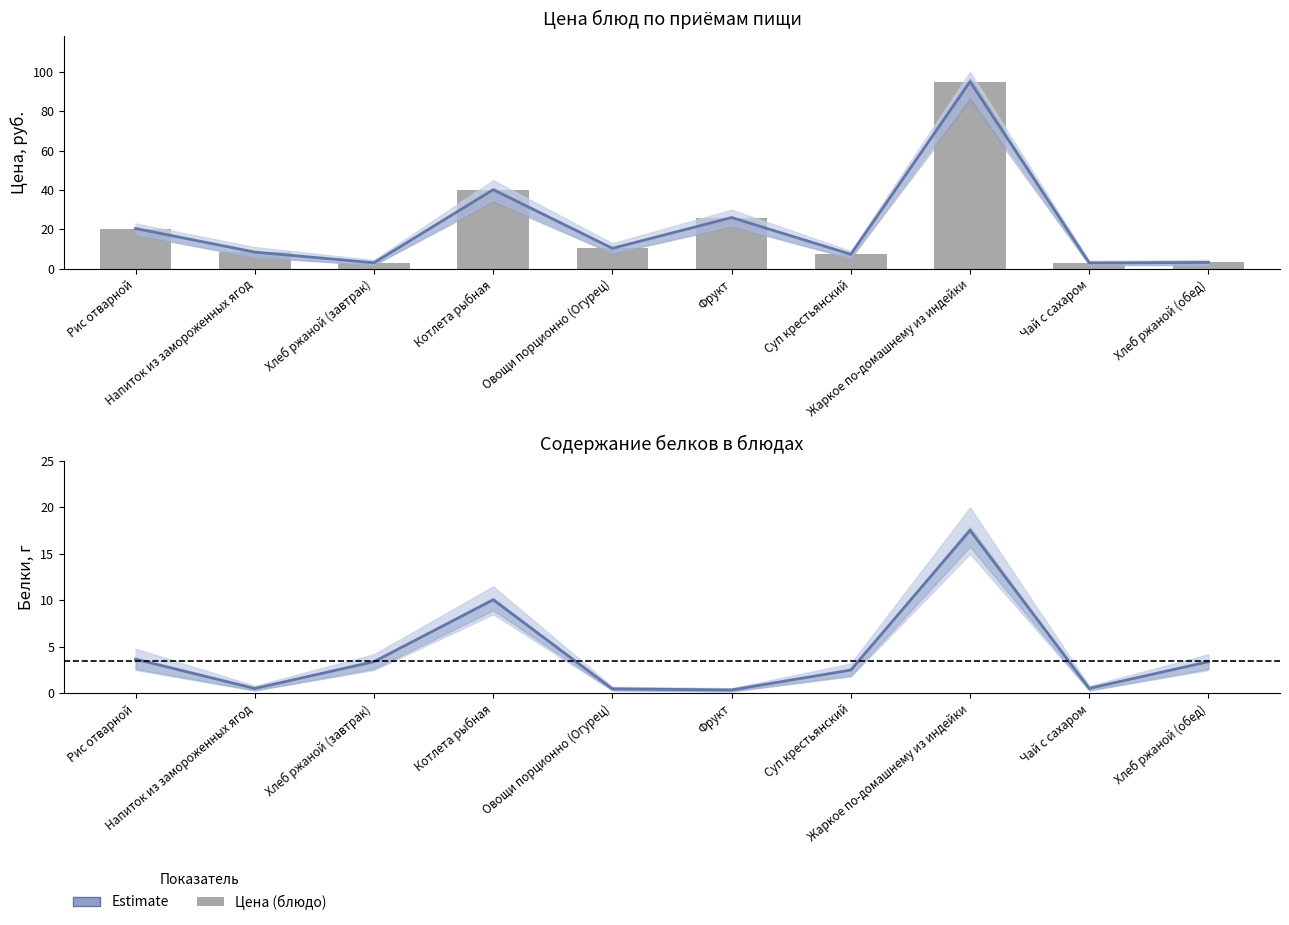

What is the sum of all Estimate values?

42.4